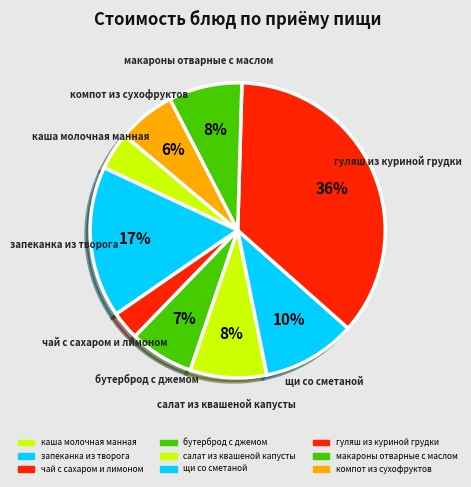

Is there any slice that represents more than half of the pie?

No